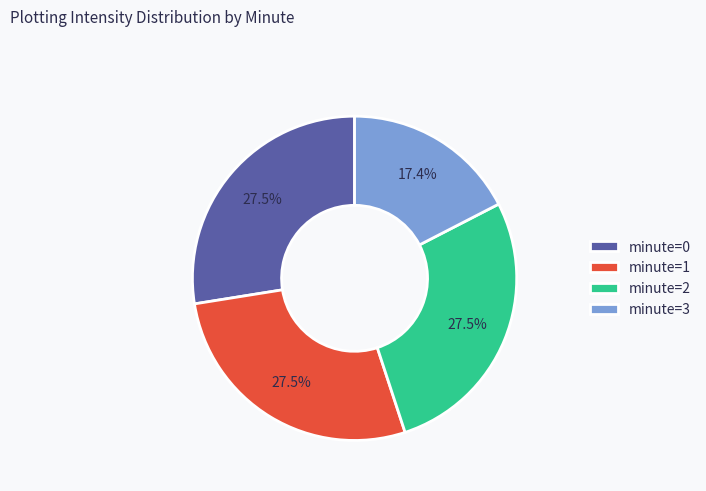

How many slices are in this pie chart?

4